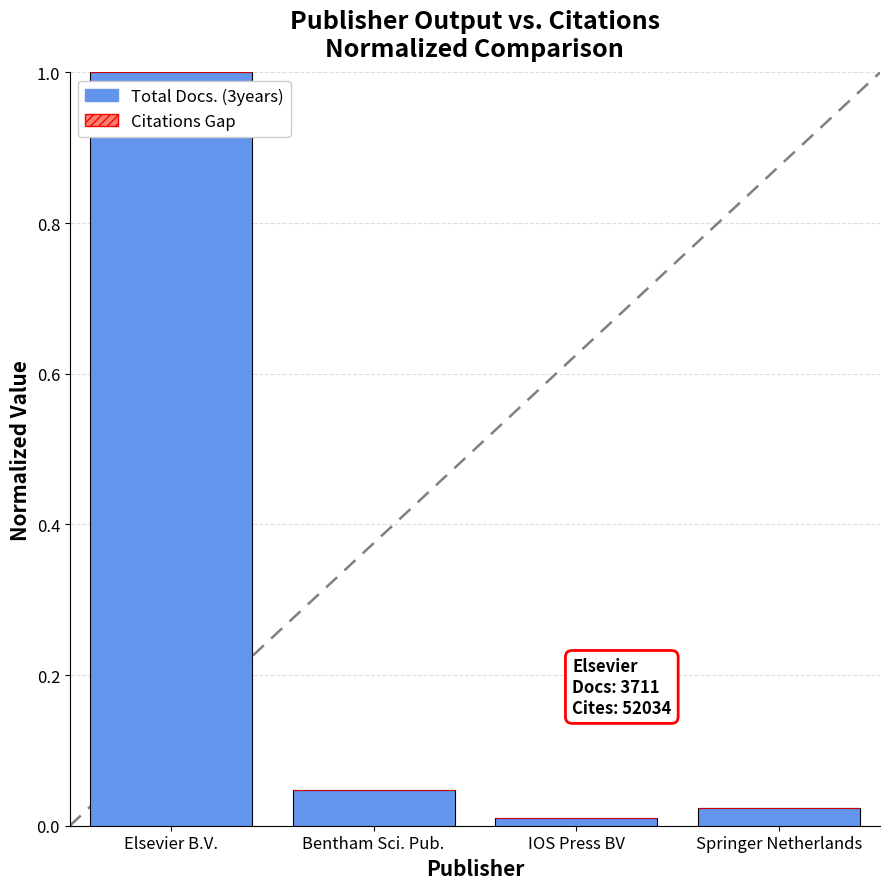

True or false: the data shows 1.4 at Elsevier B.V..

False